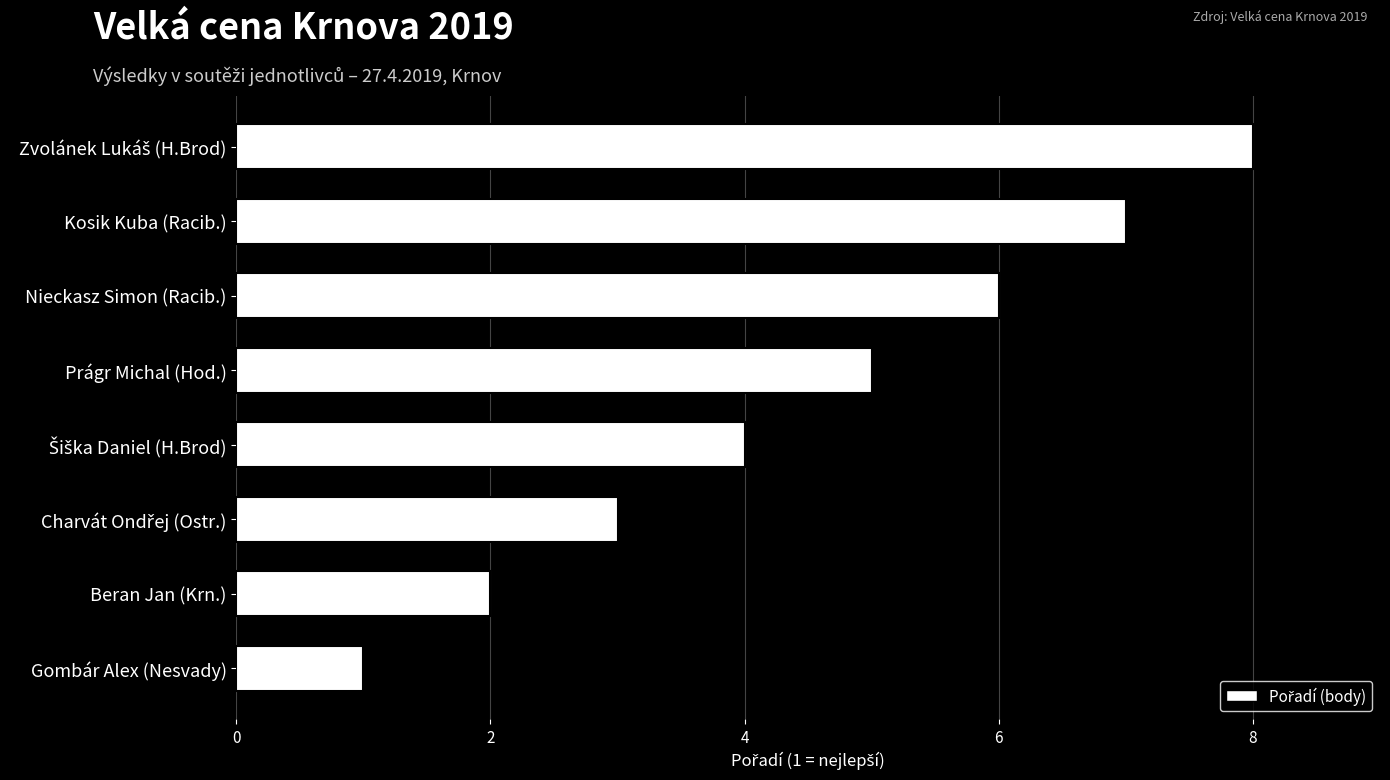

Read the value at Nieckasz Simon (Racib.).

6